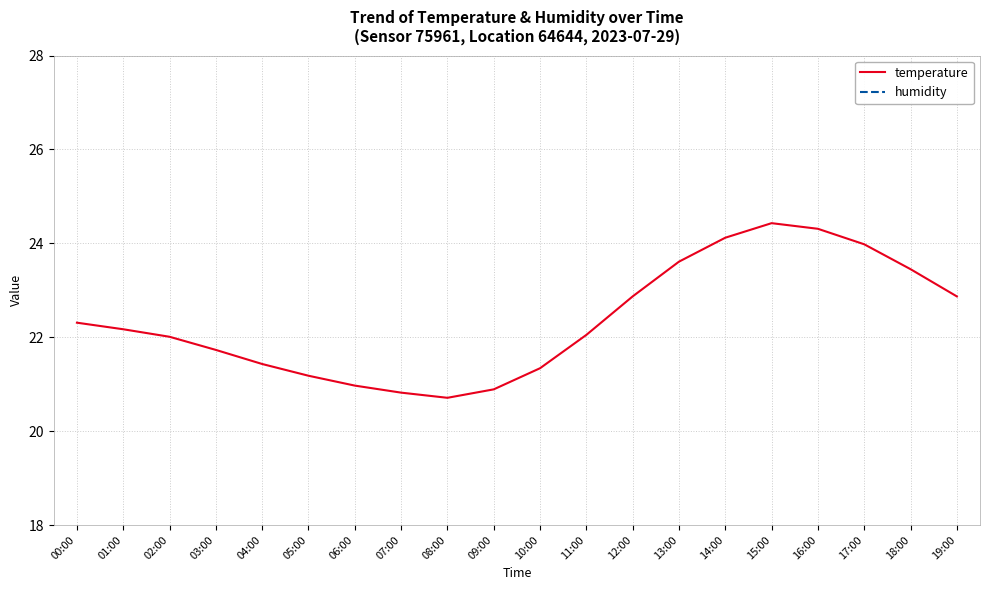

What is the value of the temperature point at the 1st from the left?

22.3